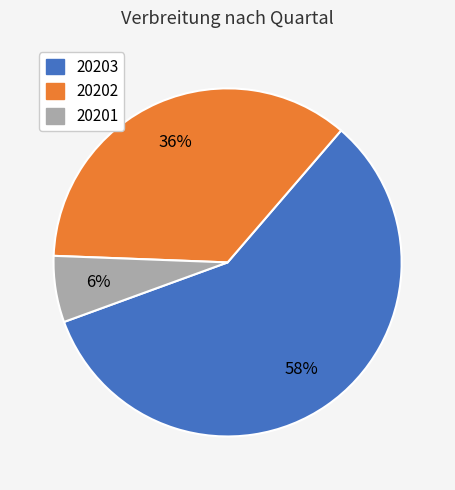

To the nearest percent, what is the average slice percentage?

33%